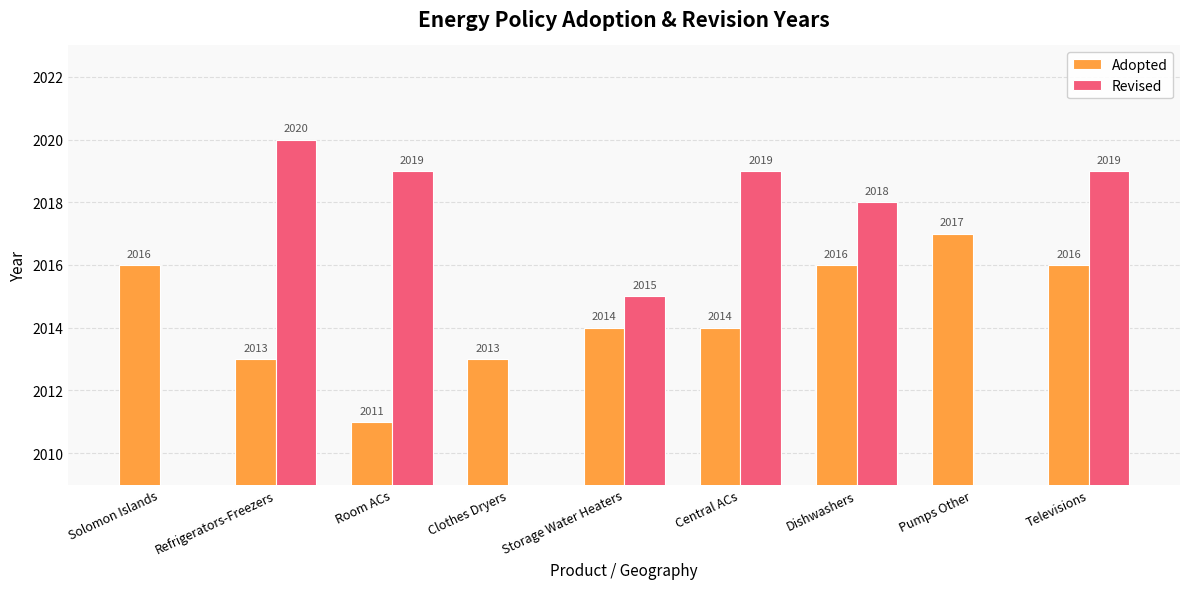

What is the label of the 2nd bar from the left?

Refrigerators-Freezers